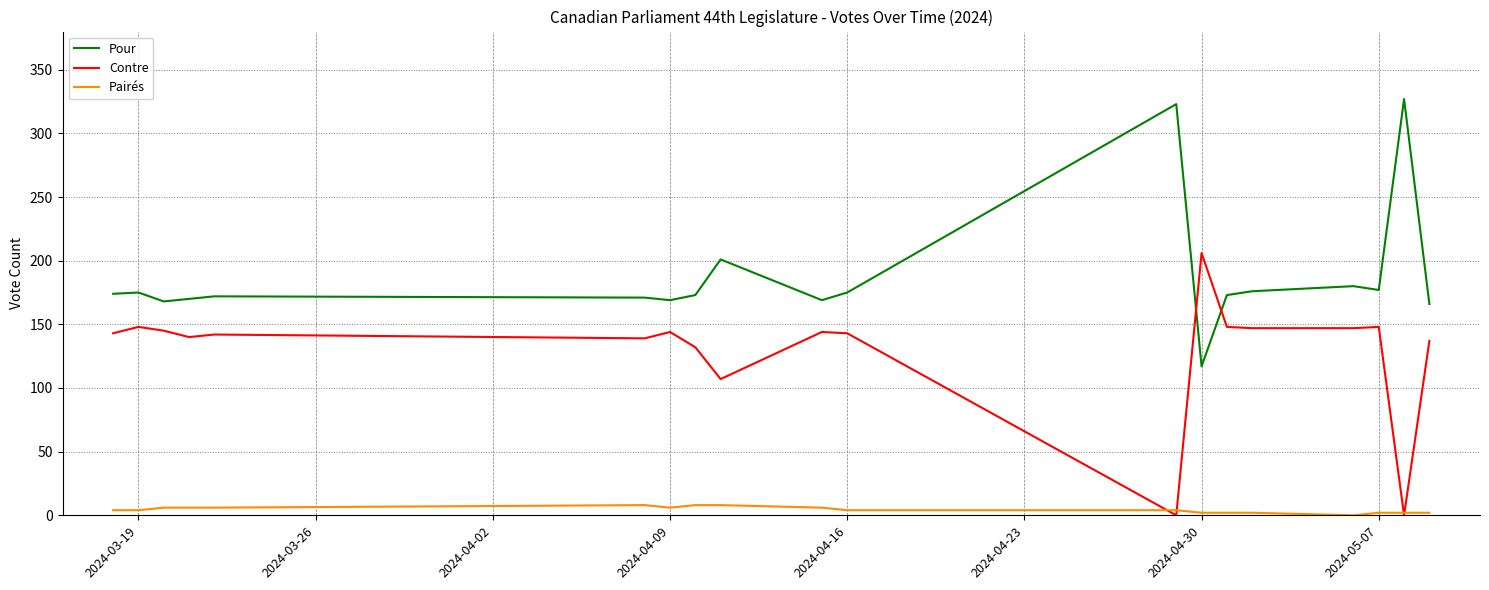

Which series has the largest total across all categories?

Pour